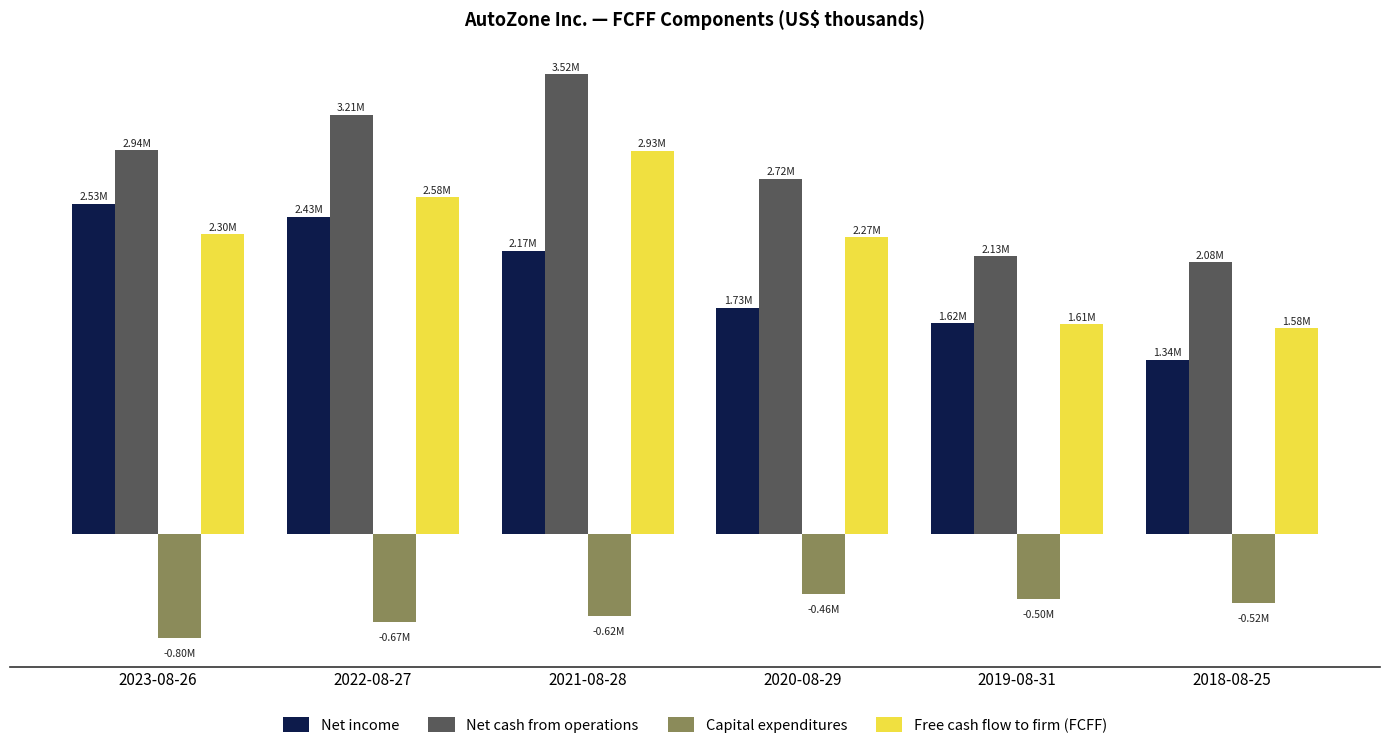

At which category does the chart reach its minimum across all series?

2023-08-26